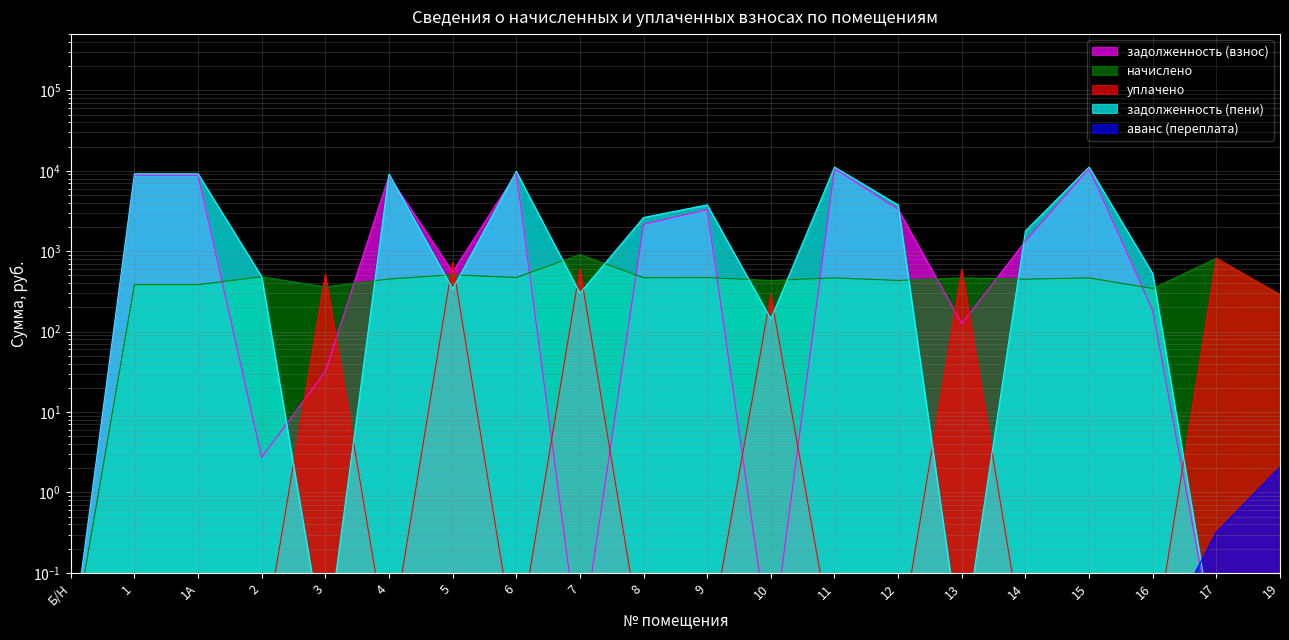

Reading right to left, what are all the values shown in this chart?

задолженность (взнос): 19=0.0	17=0.0	16=183.0	15=10648.3	14=1337.0	13=125.7	12=3322.4	11=10648.3	10=0.0	9=3297.6	8=2153.5	7=0.0	6=9373.5	5=551.2	4=8651.6	3=32.1	2=2.7	1А=8782.1	1=8782.1	Б/Н=0.0
начислено: 19=288.0	17=816.0	16=343.2	15=465.6	14=448.8	13=465.6	12=432.0	11=465.6	10=432.0	9=470.4	8=468.0	7=907.2	6=470.4	5=508.8	4=451.2	3=360.0	2=480.0	1А=384.0	1=384.0	Б/Н=0.0
уплачено: 19=288.2	17=815.7	16=0.0	15=0.0	14=0.0	13=592.1	12=0.0	11=0.0	10=288.0	9=0.0	8=0.0	7=605.9	6=0.0	5=720.8	4=0.0	3=513.0	2=0.0	1А=0.0	1=0.0	Б/Н=0.0
задолженность (пени): 19=0.0	17=0.0	16=526.2	15=11113.9	14=1785.8	13=0.0	12=3754.4	11=11113.9	10=144.0	9=3768.0	8=2621.5	7=301.2	6=9843.9	5=339.2	4=9102.8	3=0.0	2=482.7	1А=9166.1	1=9166.1	Б/Н=0.0
аванс (переплата): 19=2.1	17=0.3	16=0.0	15=0.0	14=0.0	13=0.0	12=0.0	11=0.0	10=0.0	9=0.0	8=0.0	7=0.1	6=0.0	5=0.0	4=0.0	3=0.0	2=0.0	1А=0.0	1=0.0	Б/Н=0.0